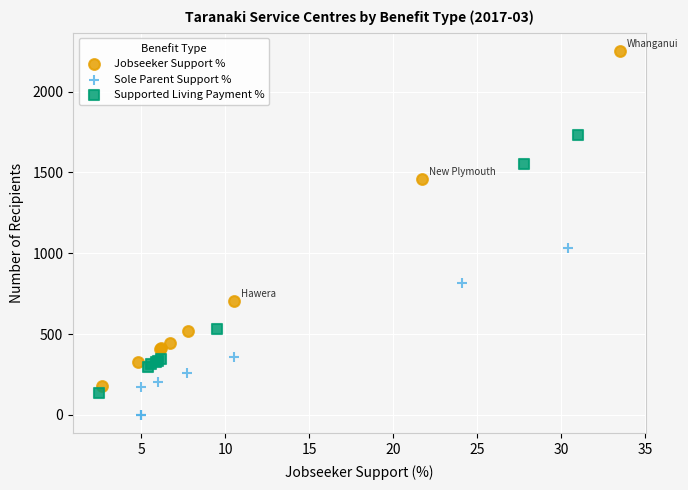

Which series has the largest Y range (max minus min)?

Jobseeker Support %